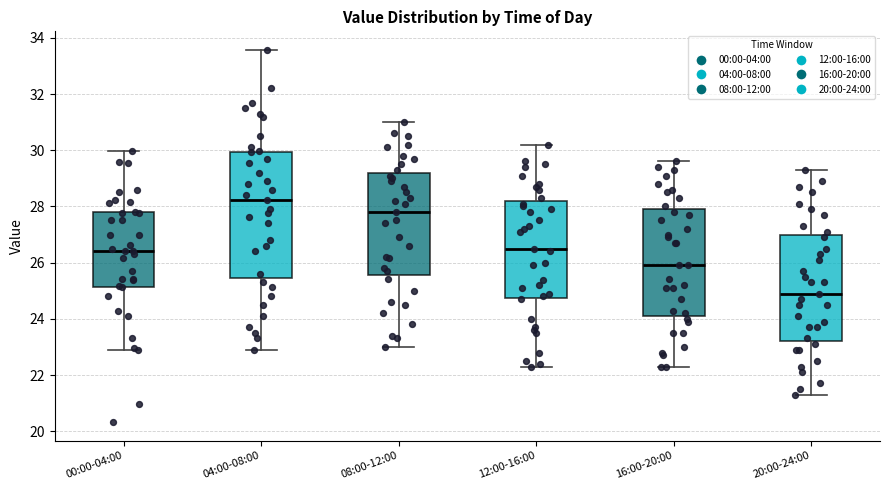

Where is the upper edge of the box for 04:00-08:00 on the y-axis? The values are not printed on the chart, so give them approximately, as read against the axis.

30.0